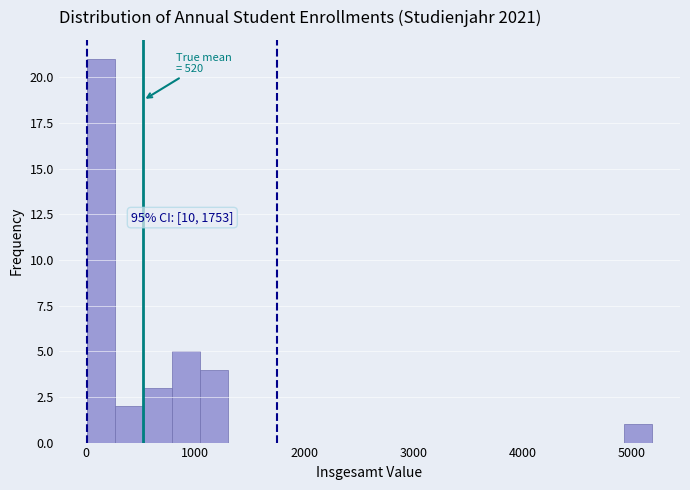

Read against the x-axis, roughly where is the centre of the tallest bar?

100